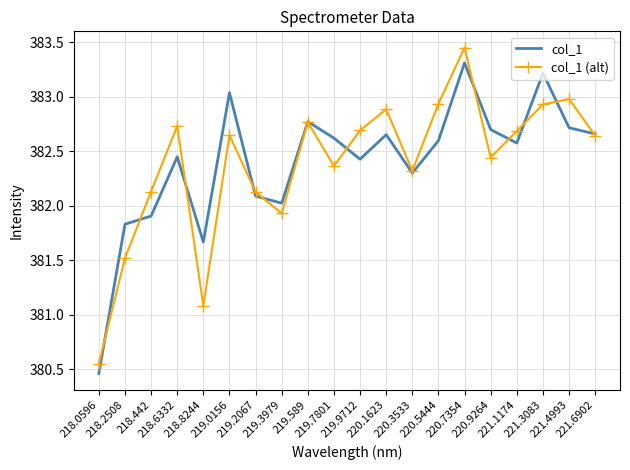

What is the maximum value for col_1?

383.3